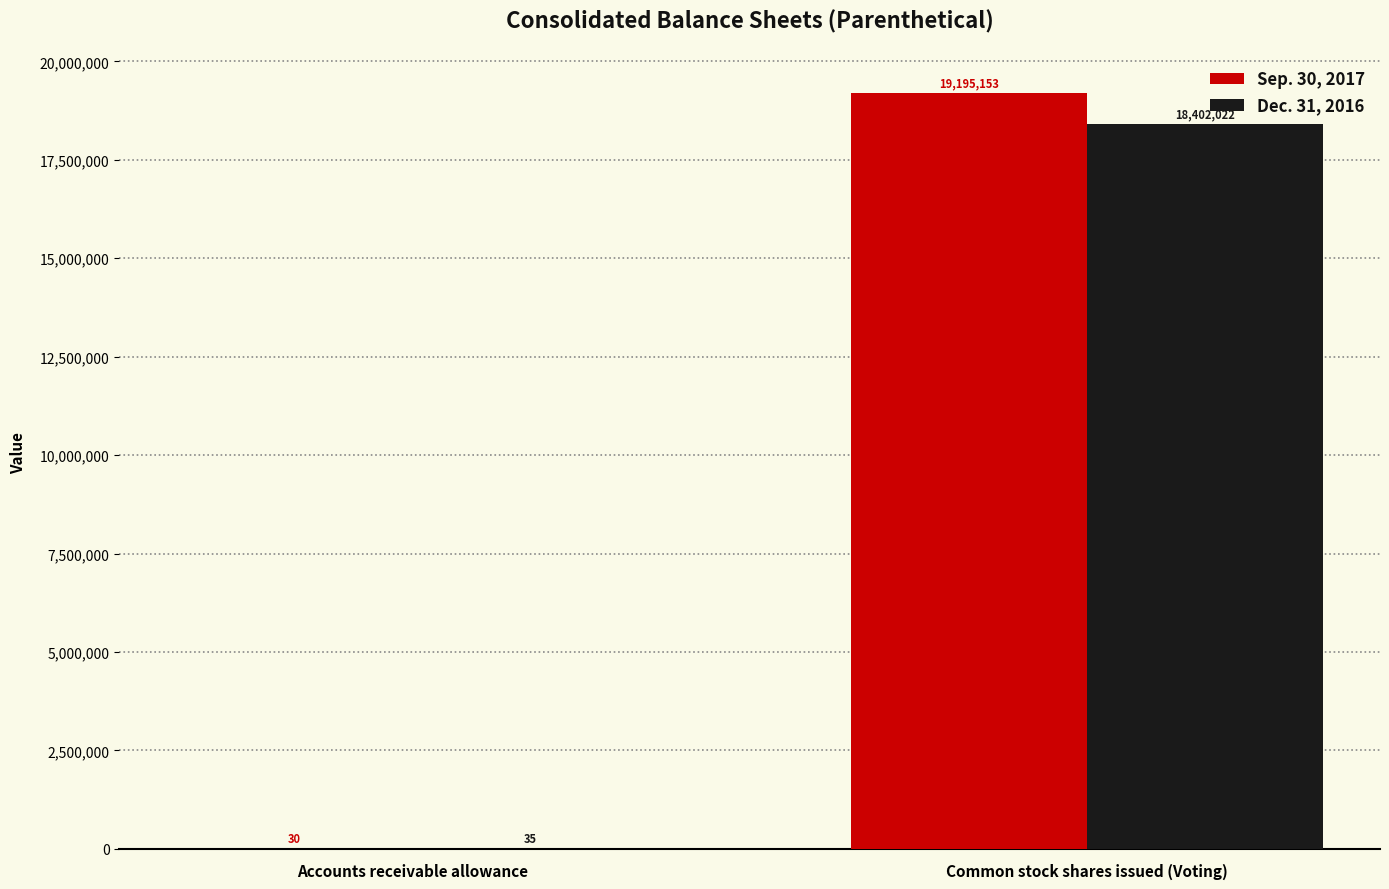

Which category has the highest value across all series?

Common stock shares issued (Voting)